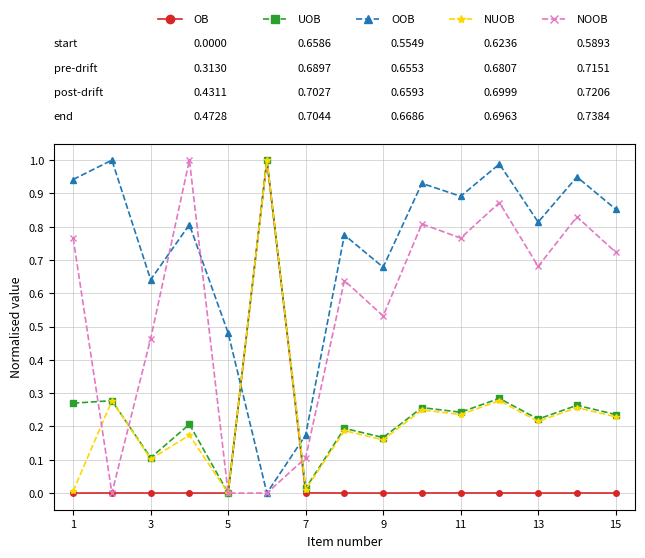

Count the number of data series in this chart.

5